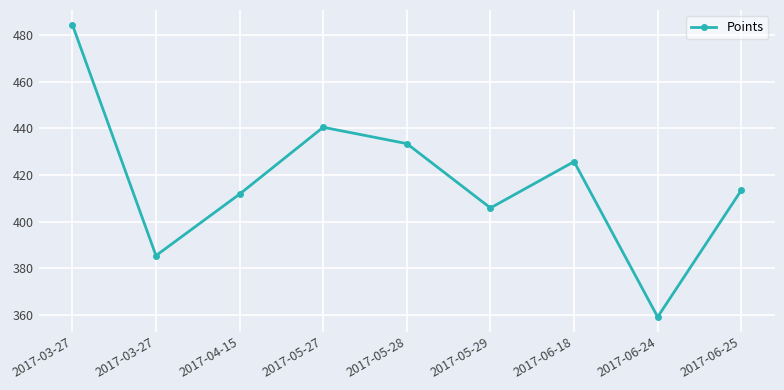

True or false: the data shows 606.3 at 2017-05-28.

False